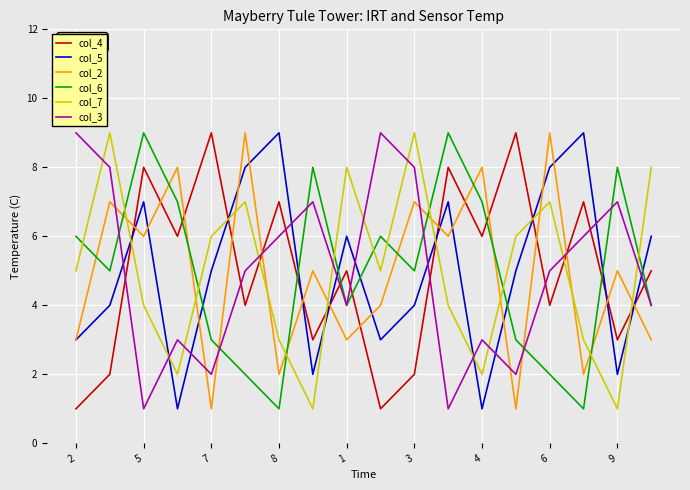

What is the greatest value displayed?

9